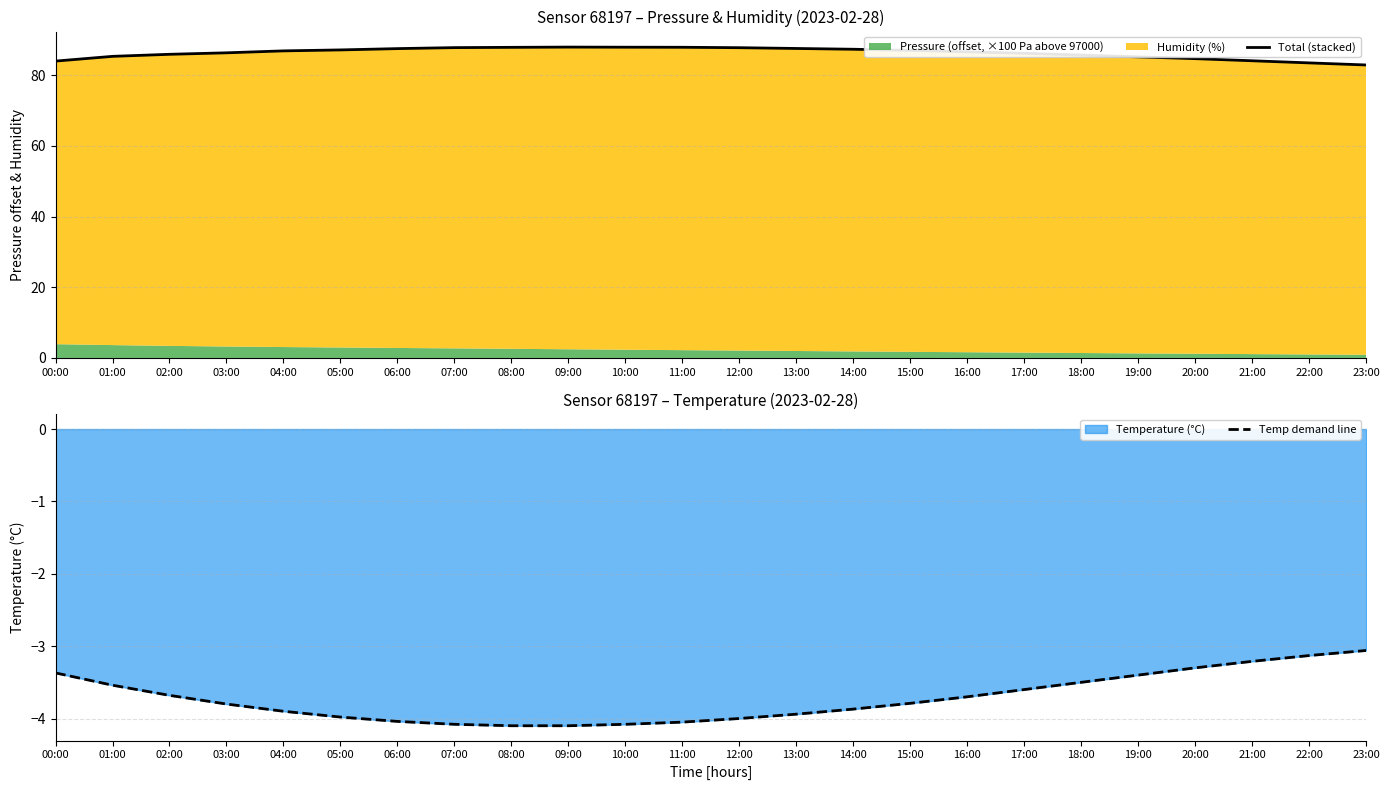

Which series has the widest spread of values?

Total (stacked)